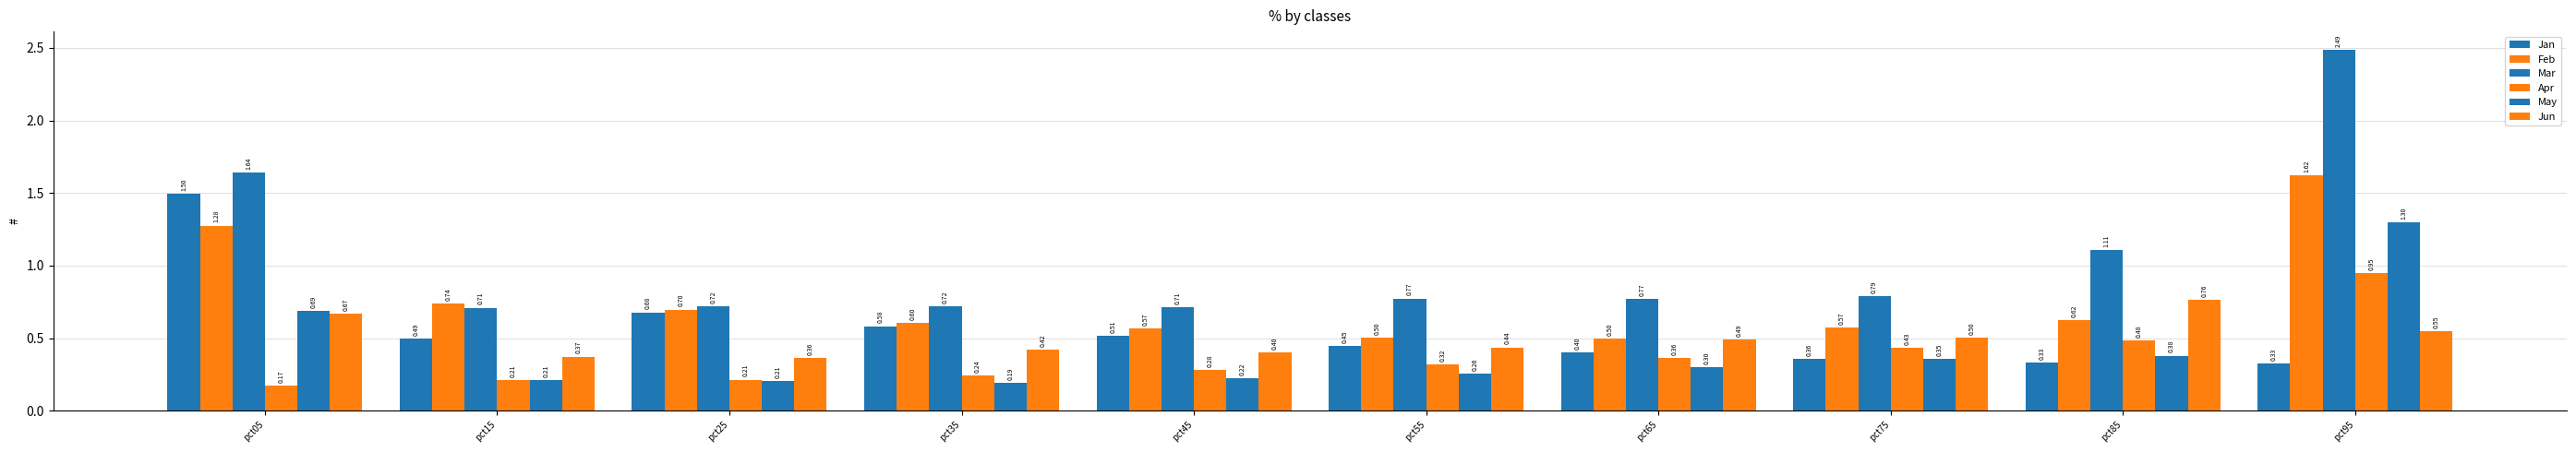

Reading left to right, extract all data points from this chart.

Jan: pct05=1.5	pct15=0.5	pct25=0.7	pct35=0.6	pct45=0.5	pct55=0.4	pct65=0.4	pct75=0.4	pct85=0.3	pct95=0.3
Feb: pct05=1.3	pct15=0.7	pct25=0.7	pct35=0.6	pct45=0.6	pct55=0.5	pct65=0.5	pct75=0.6	pct85=0.6	pct95=1.6
Mar: pct05=1.6	pct15=0.7	pct25=0.7	pct35=0.7	pct45=0.7	pct55=0.8	pct65=0.8	pct75=0.8	pct85=1.1	pct95=2.5
Apr: pct05=0.2	pct15=0.2	pct25=0.2	pct35=0.2	pct45=0.3	pct55=0.3	pct65=0.4	pct75=0.4	pct85=0.5	pct95=0.9
May: pct05=0.7	pct15=0.2	pct25=0.2	pct35=0.2	pct45=0.2	pct55=0.3	pct65=0.3	pct75=0.4	pct85=0.4	pct95=1.3
Jun: pct05=0.7	pct15=0.4	pct25=0.4	pct35=0.4	pct45=0.4	pct55=0.4	pct65=0.5	pct75=0.5	pct85=0.8	pct95=0.5